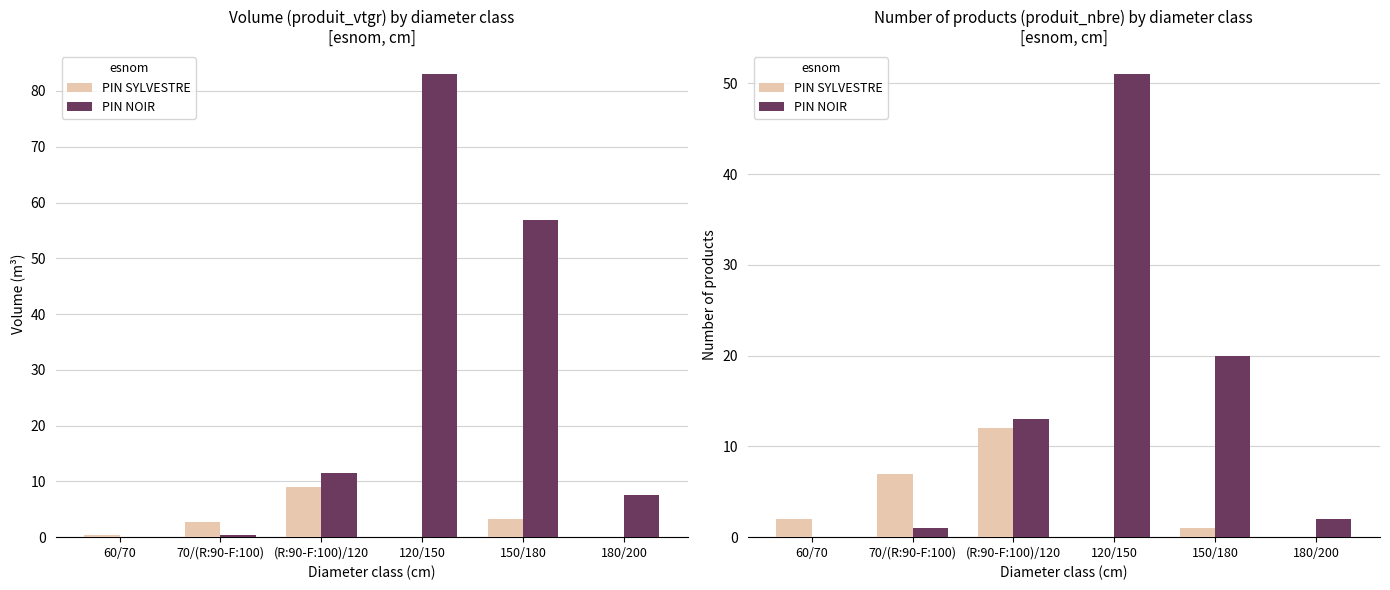

What is the maximum value shown in the chart?

51